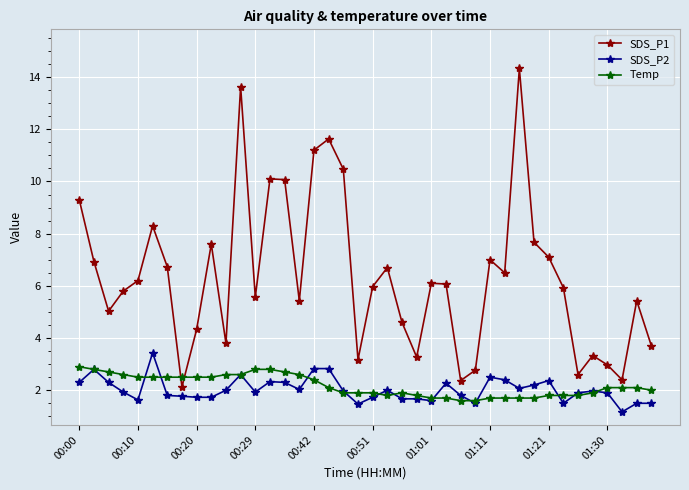

What is the sum of all SDS_P2 values?

80.9